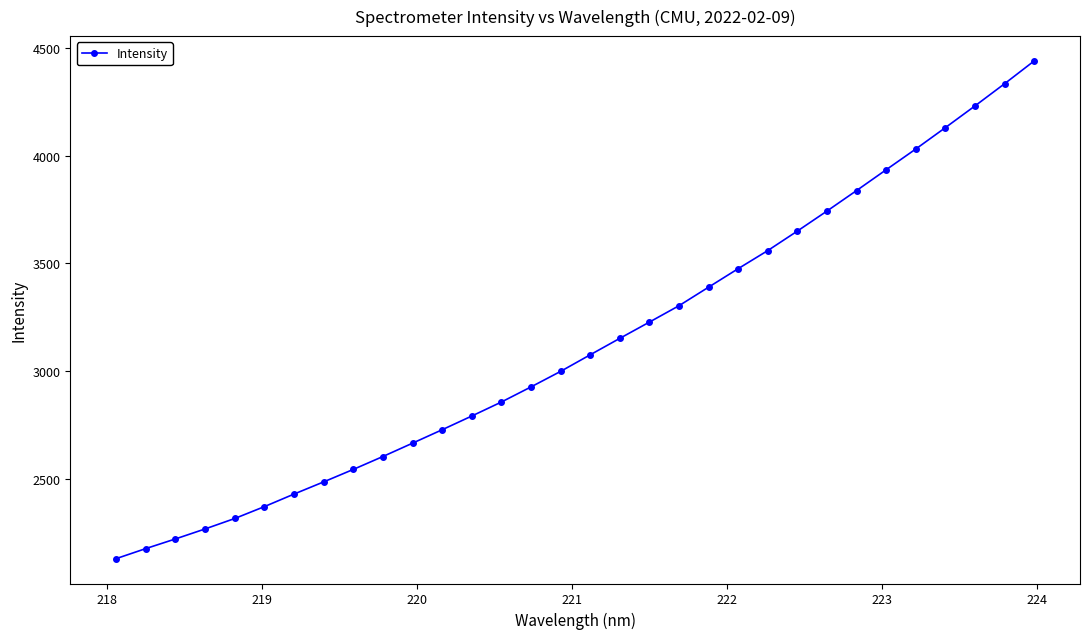

What is the average value?

3125.2